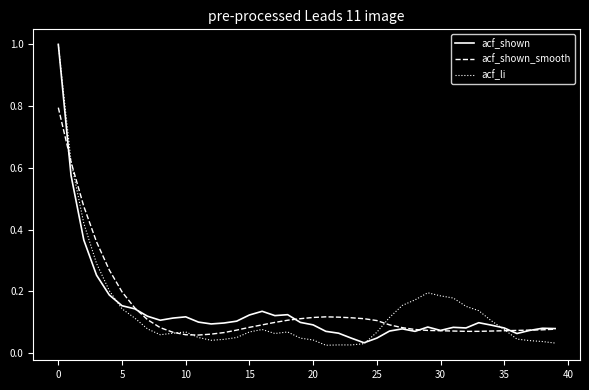

Which series has the largest range (max minus min)?

acf_li